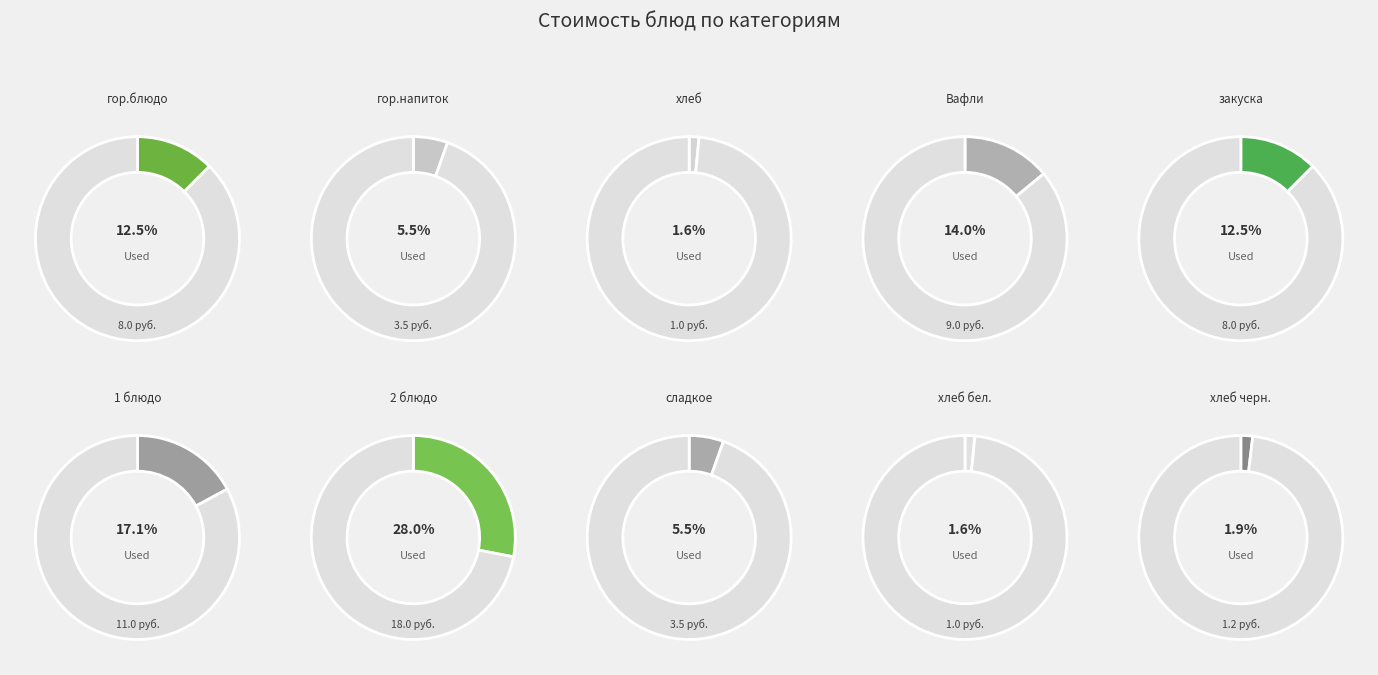

Which slice is the smallest?

хлеб